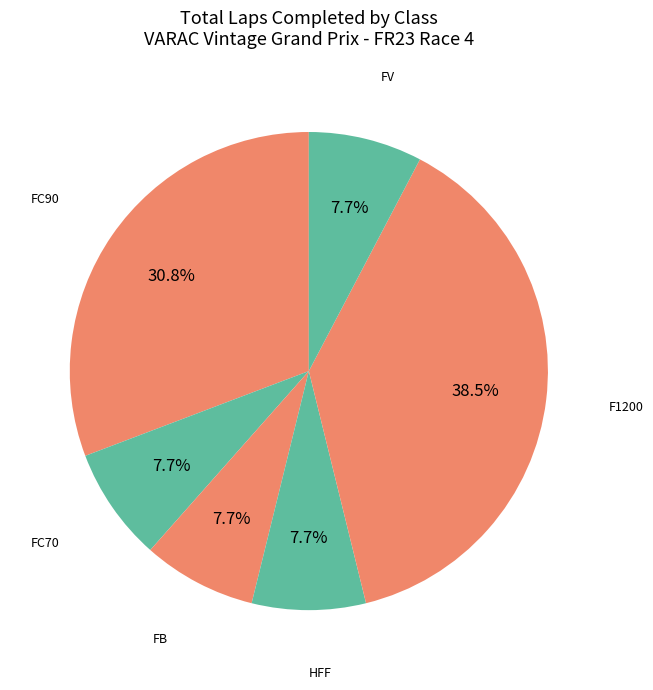

How many slices are in this pie chart?

6